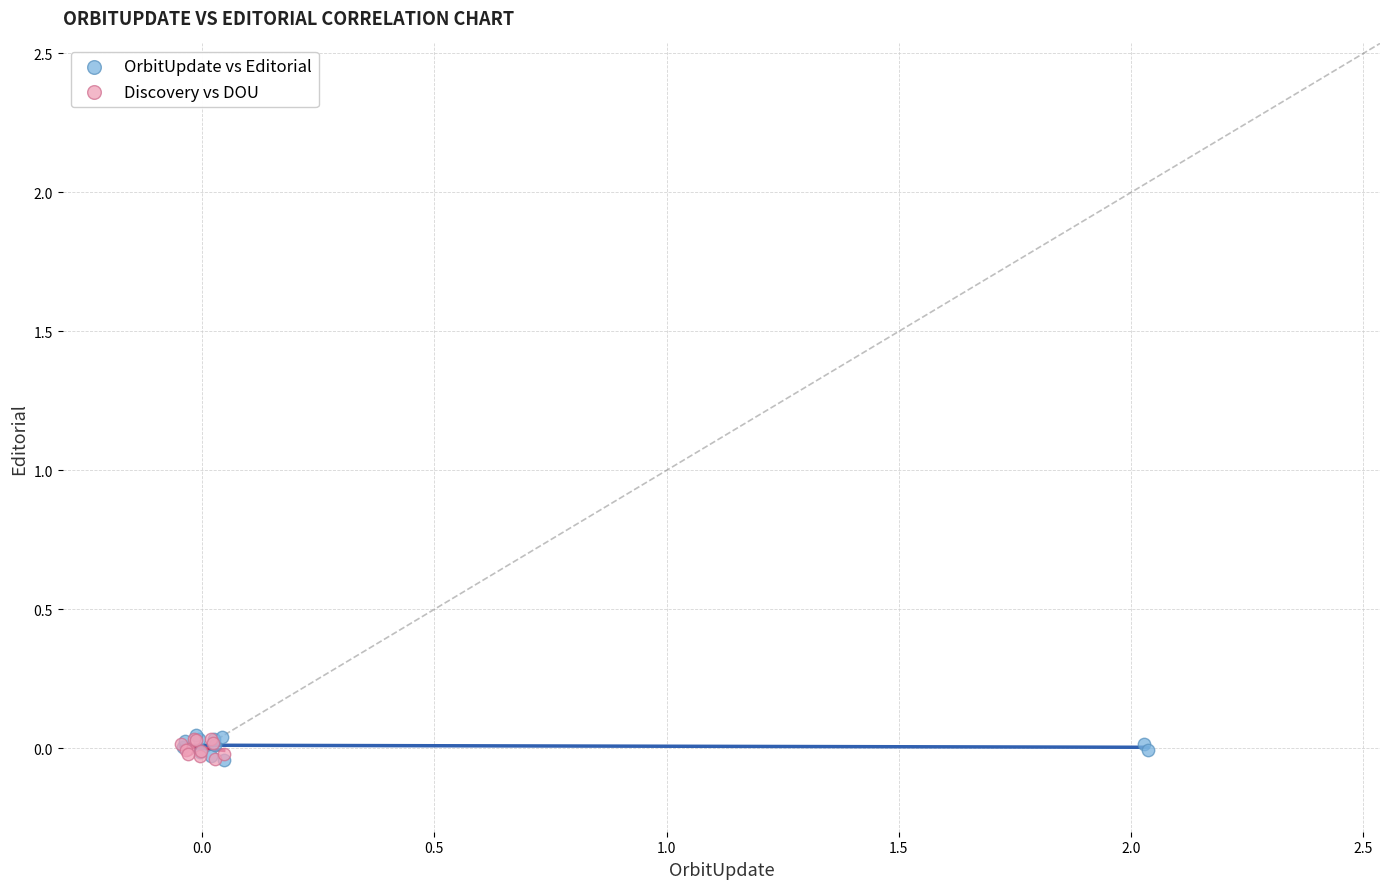

What are all the series names shown in the legend?

OrbitUpdate vs Editorial, Discovery vs DOU